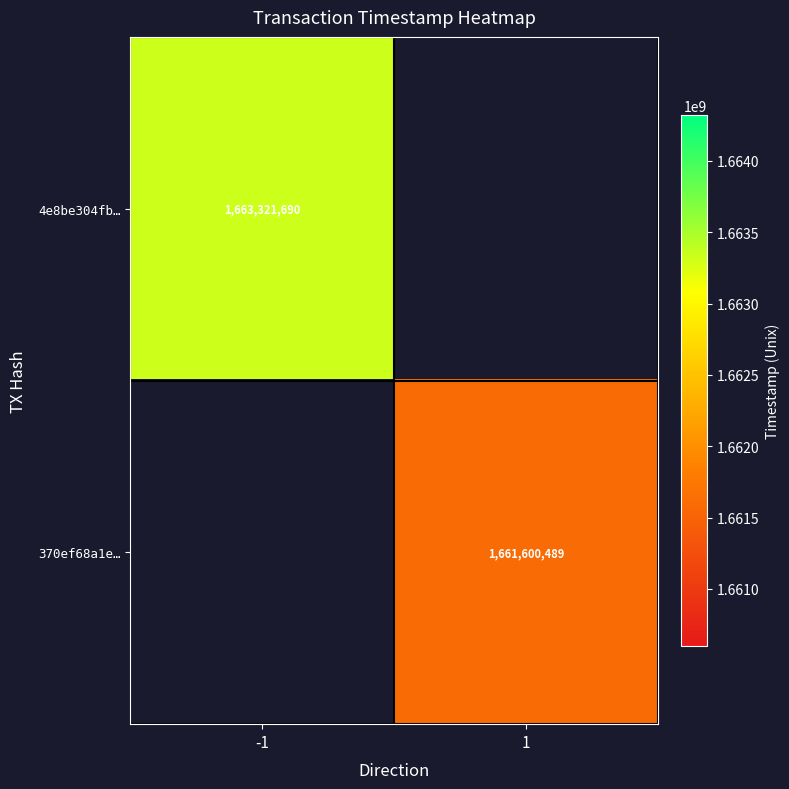

The 4e8be304fb… series shows 1663321690 at -1. True or false?

True